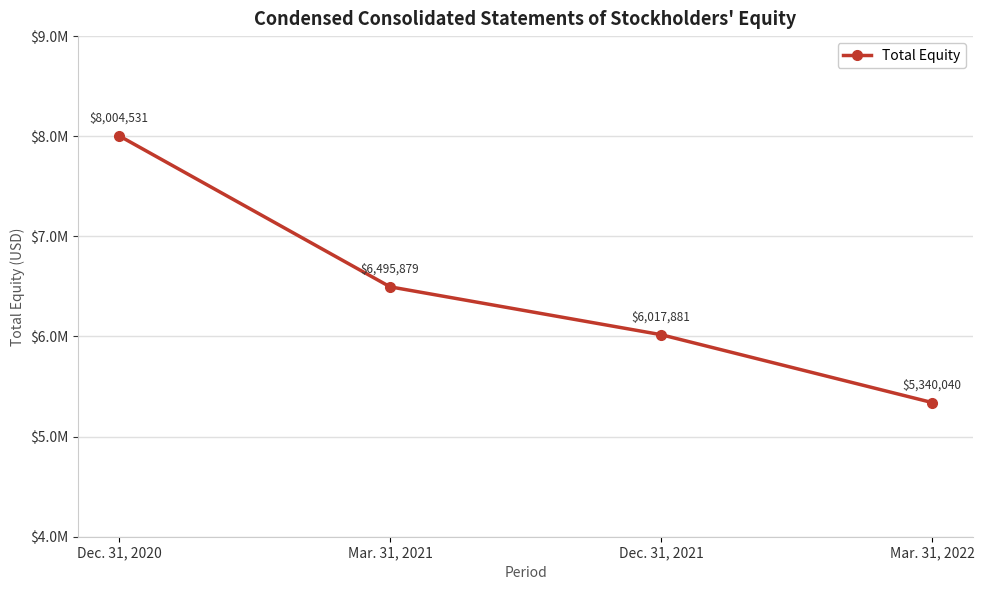

Does the chart have visible grid lines?

Yes